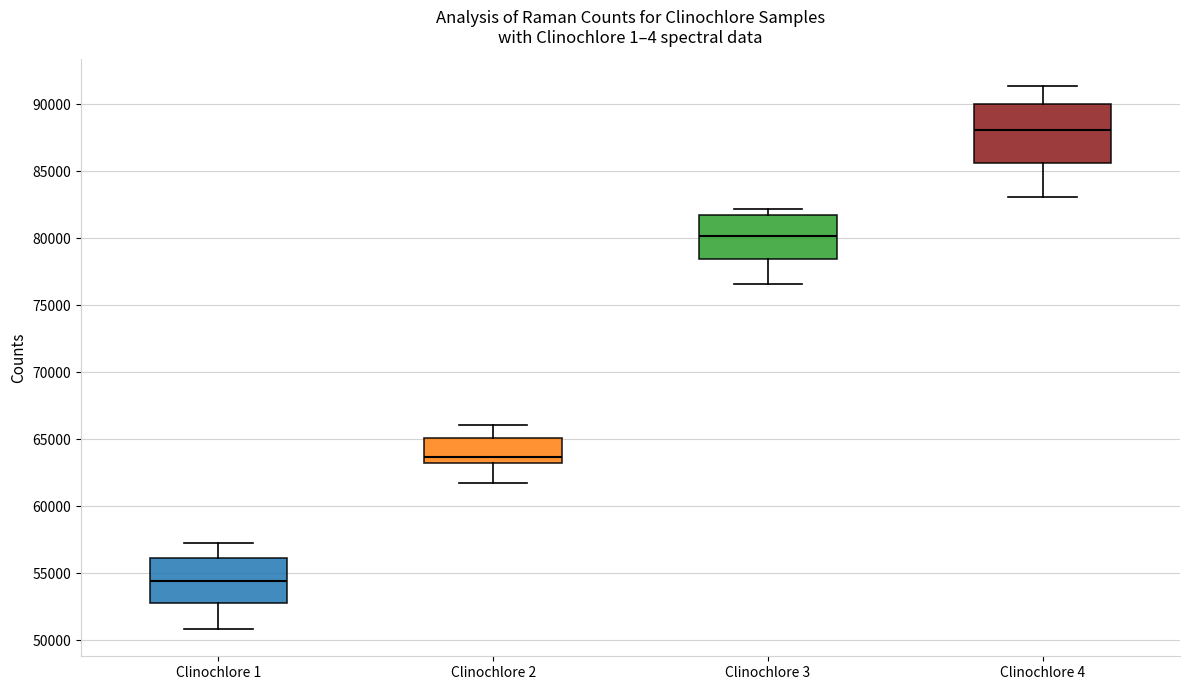

Where does the upper whisker of the box for Clinochlore 1 end on the y-axis? The values are not printed on the chart, so give them approximately, as read against the axis.

57000